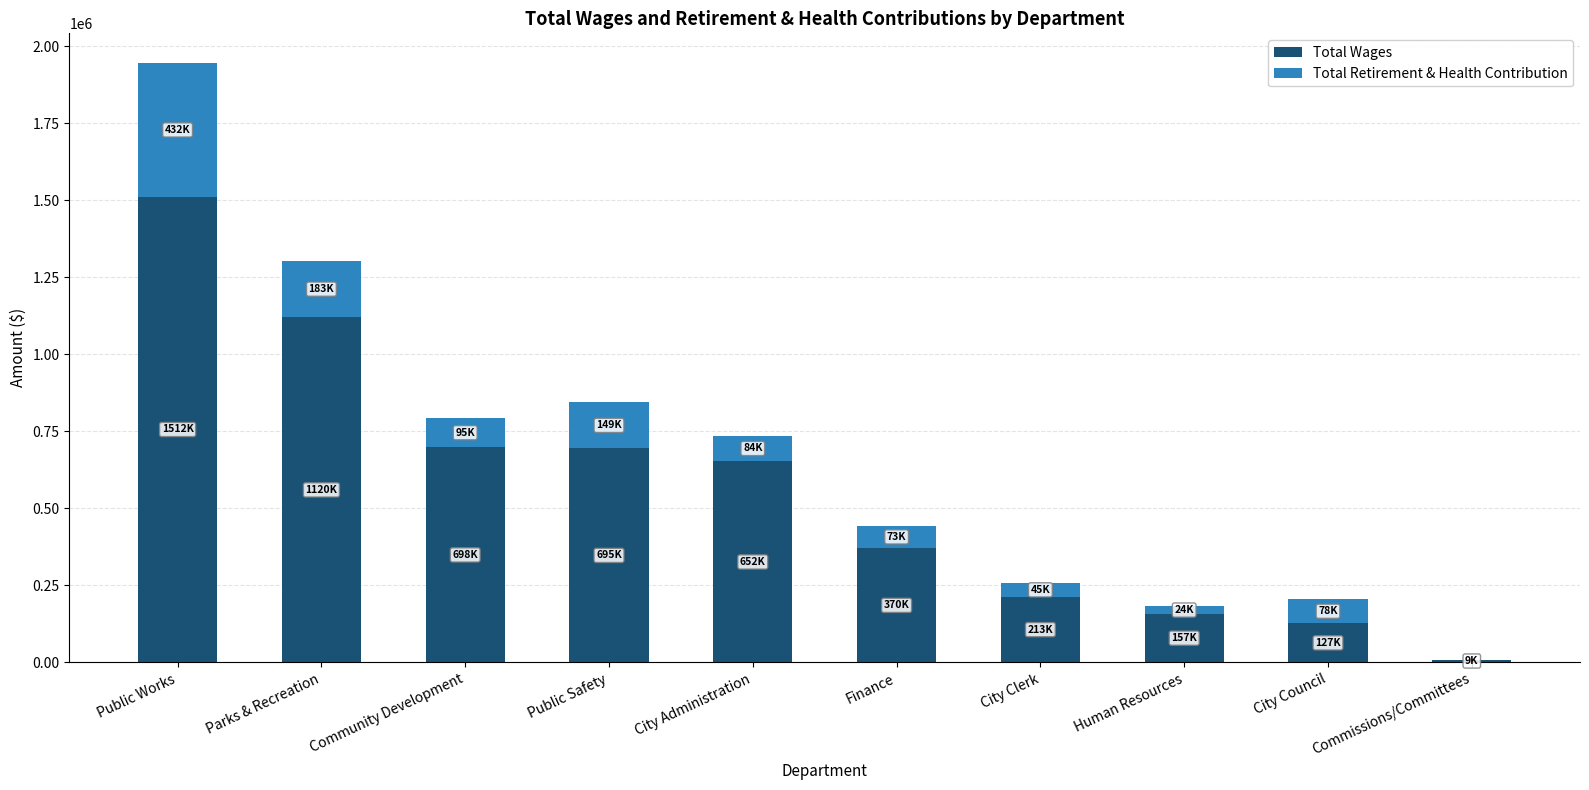

What is the sum of the Total Wages values at Community Development and City Clerk?

911283